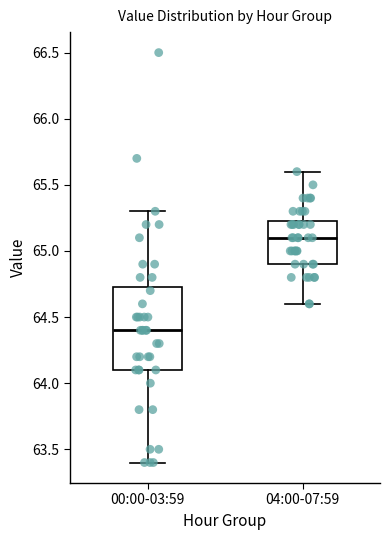

Comparing the boxes themselves (not the whiskers), which one is the tallest?

00:00-03:59